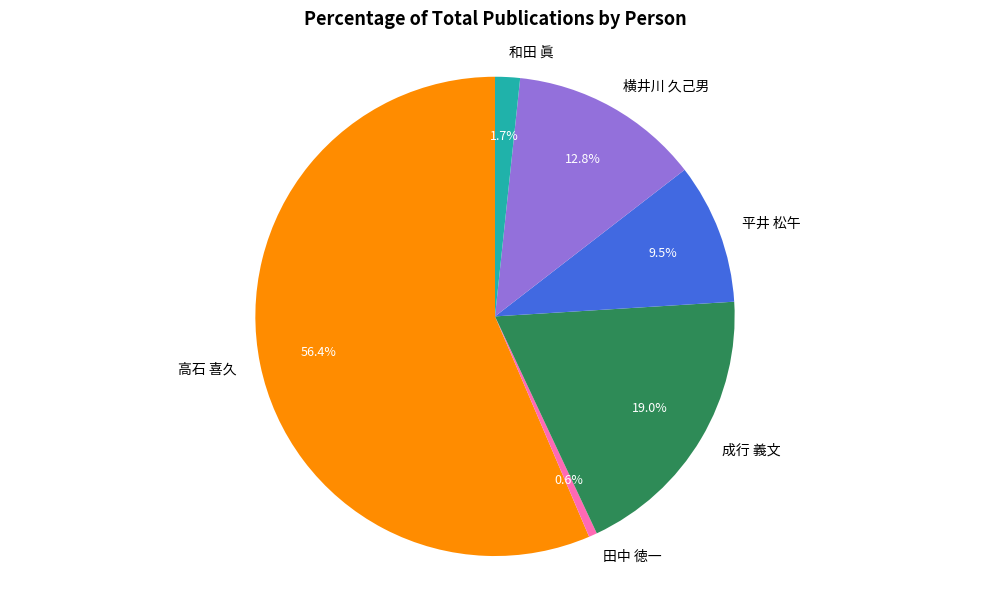

Rank the categories by value from highest to lowest.

高石 喜久, 成行 義文, 横井川 久己男, 平井 松午, 和田 眞, 田中 徳一